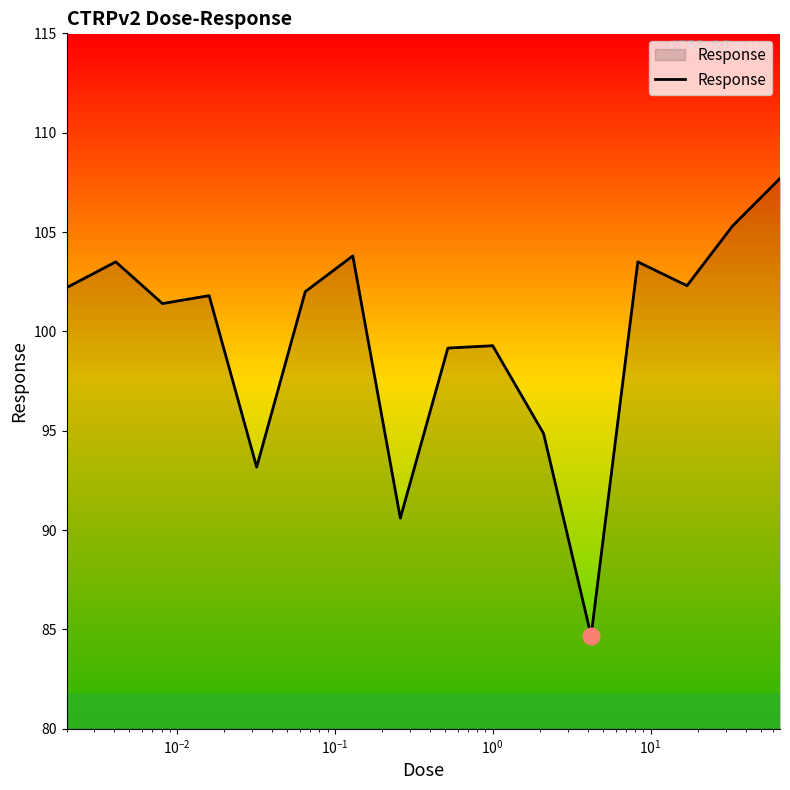

What is the maximum value shown in the chart?

107.7